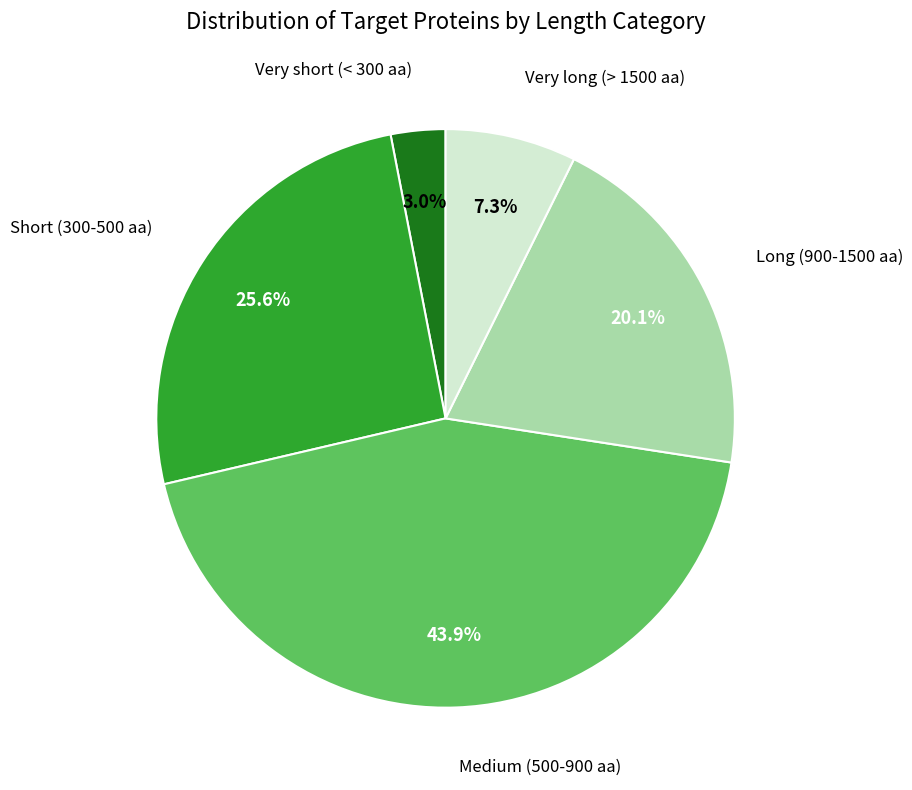

Is there any slice that represents more than half of the pie?

No